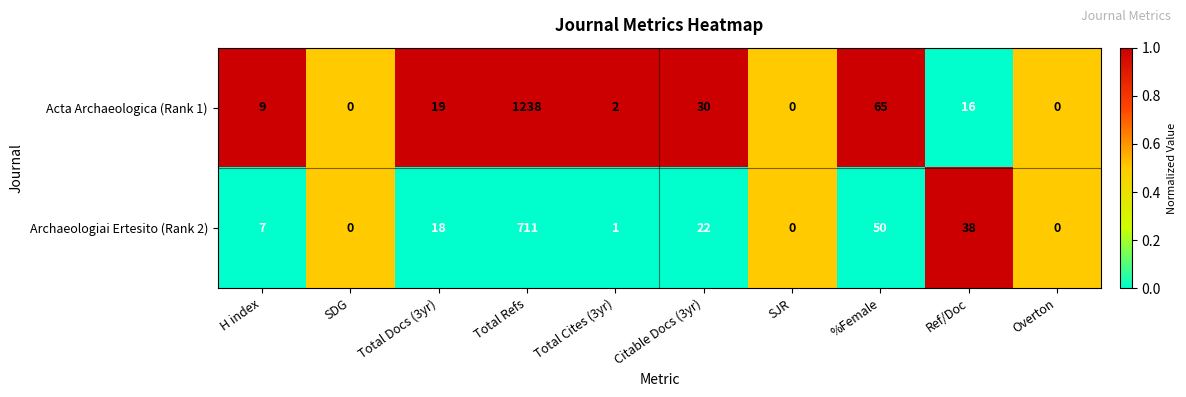

Between Total Docs (3yr) and Overton, which series saw the biggest shift?

Acta Archaeologica (Rank 1)